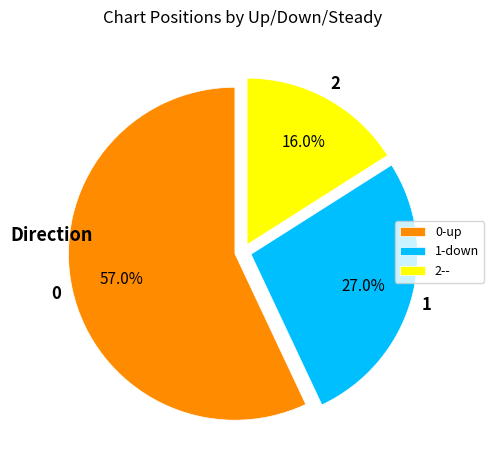

What is the smallest slice in the pie chart?

2--